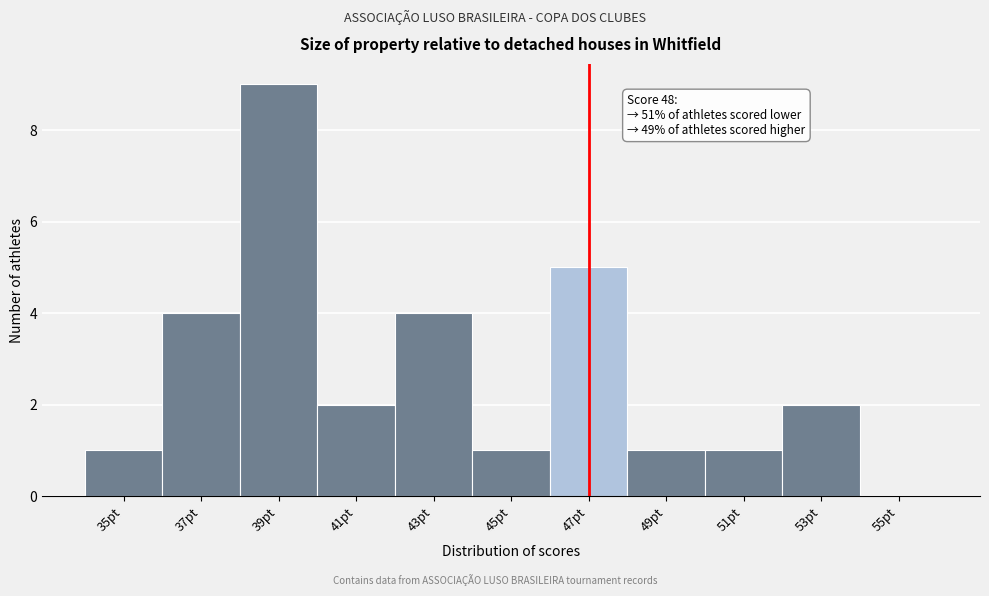

Reading left to right, extract all data points from this chart.

35pt=1	37pt=4	39pt=9	41pt=2	43pt=4	45pt=1	47pt=5	49pt=1	51pt=1	53pt=2	55pt=0